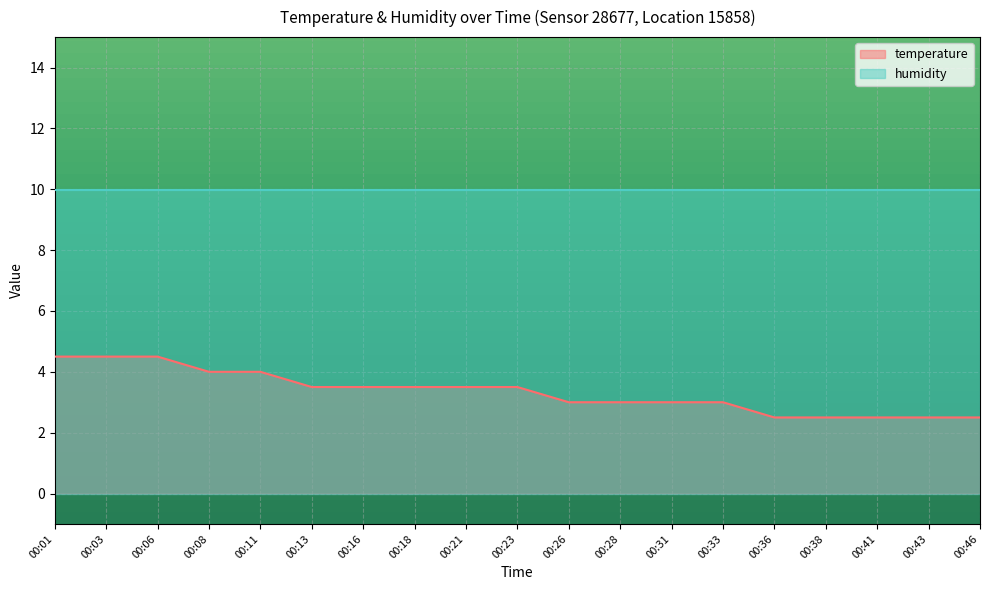

Reading right to left, what are all the values shown in this chart?

2.5	2.5	2.5	2.5	2.5	3.0	3.0	3.0	3.0	3.5	3.5	3.5	3.5	3.5	4.0	4.0	4.5	4.5	4.5